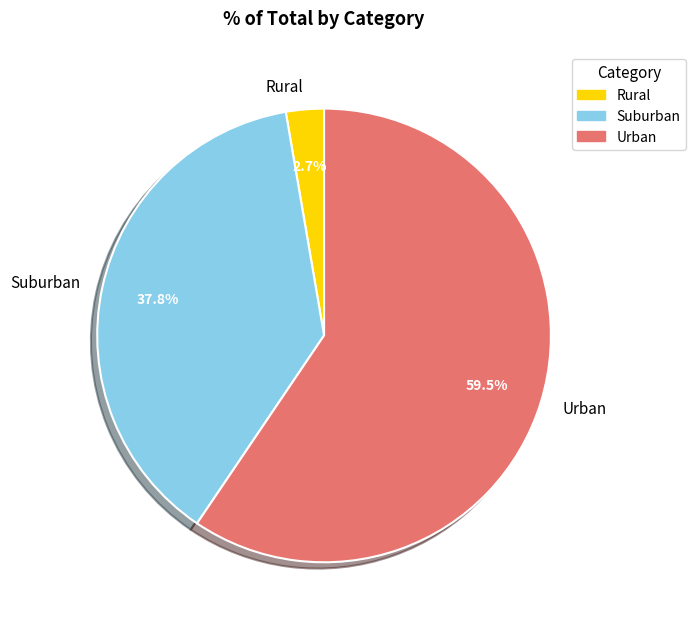

Rank the categories by value from lowest to highest.

Rural, Suburban, Urban